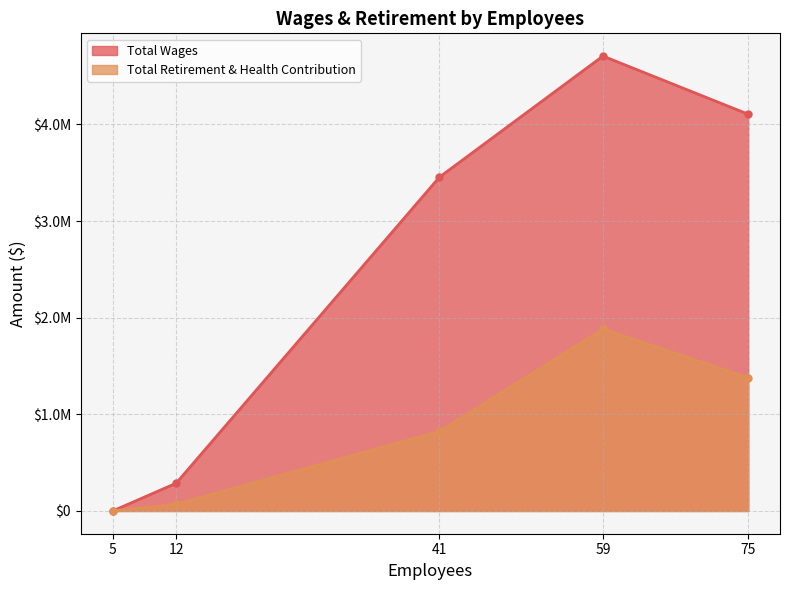

At how many categories does at least one series exceed 4670944?

1